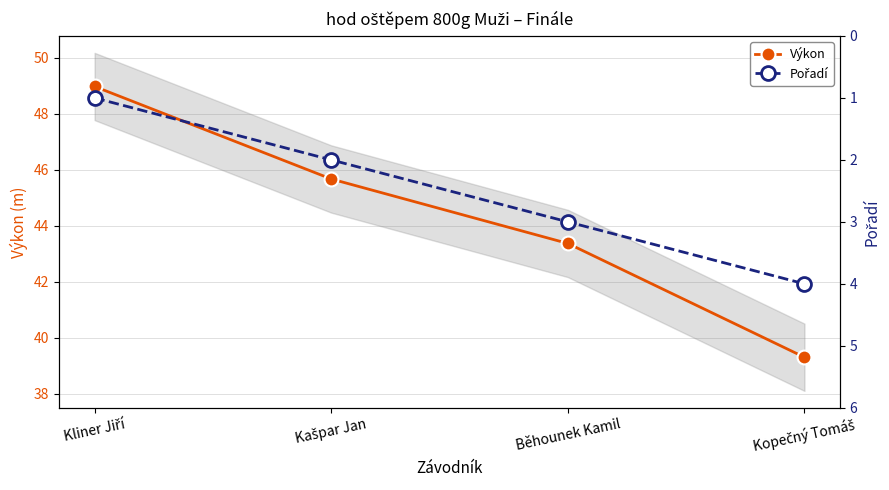

Rank the categories by Výkon value from highest to lowest.

Kliner Jiří, Kašpar Jan, Běhounek Kamil, Kopečný Tomáš